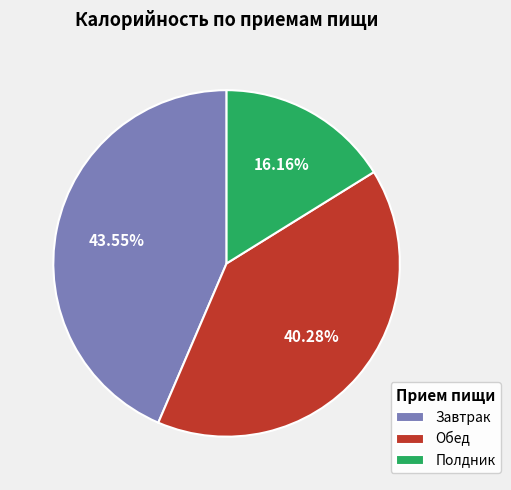

To the nearest percent, what percentage of the pie is Обед?

40%